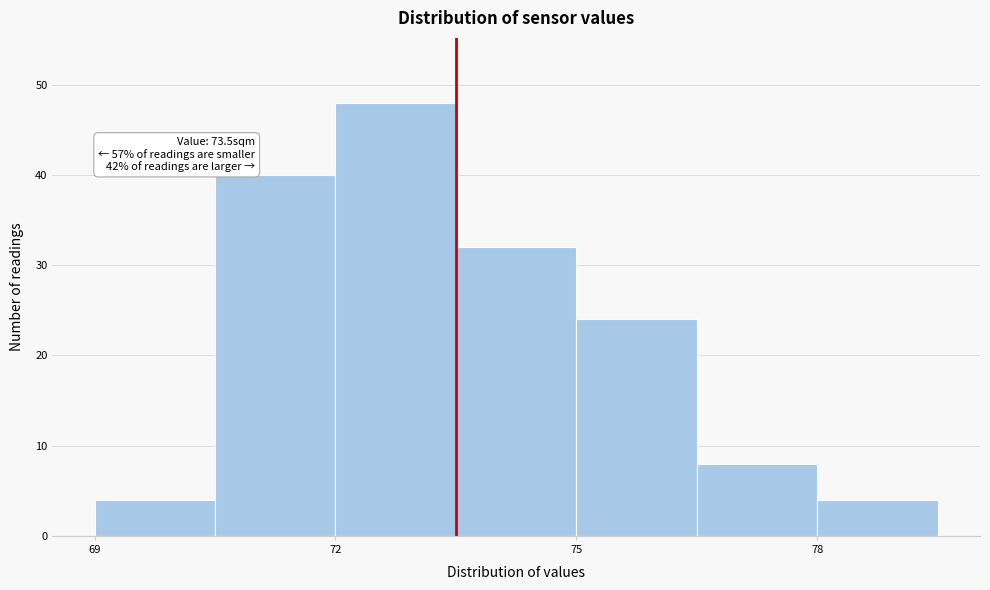

Around what value on the x-axis is the tallest bar? Give the approximate position of its centre, as read against the axis.

73.0